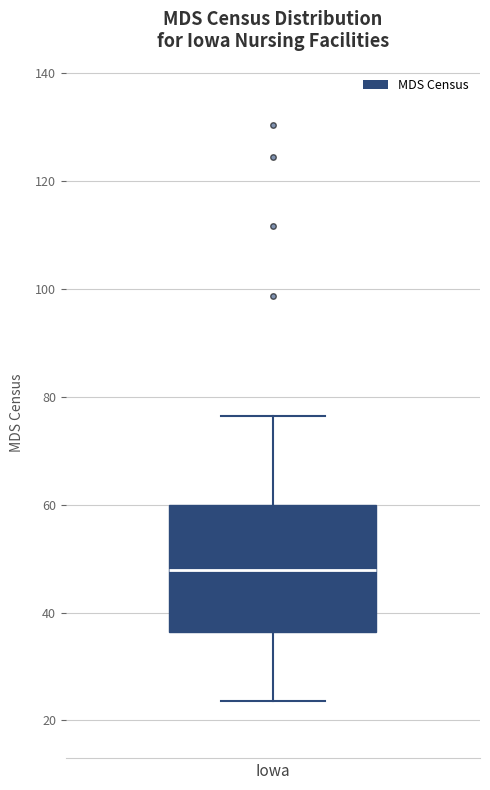

Where does the upper whisker of the box for Iowa end on the y-axis? The values are not printed on the chart, so give them approximately, as read against the axis.

76